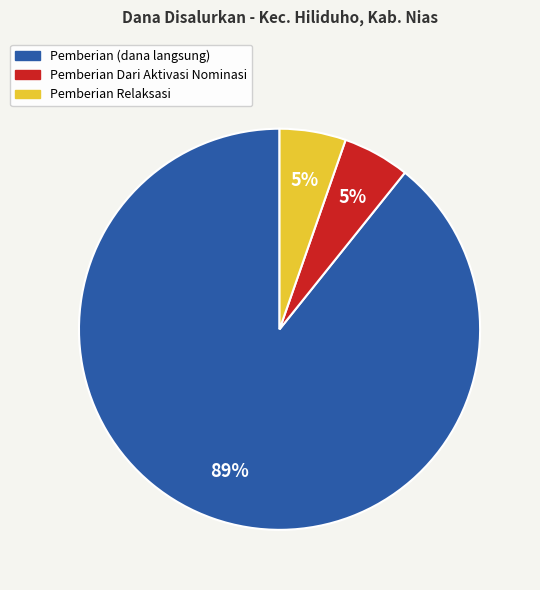

To the nearest percent, what is the average slice percentage?

33%